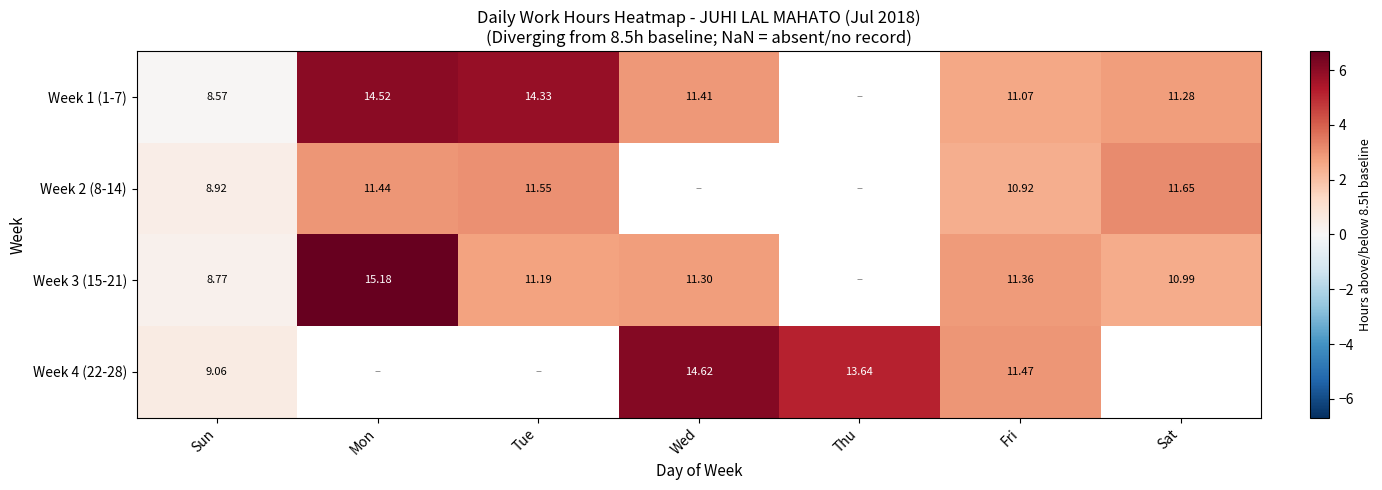

Is the value of Week 2 (8-14) at Tue greater than the value of Week 1 (1-7) at Tue?

No